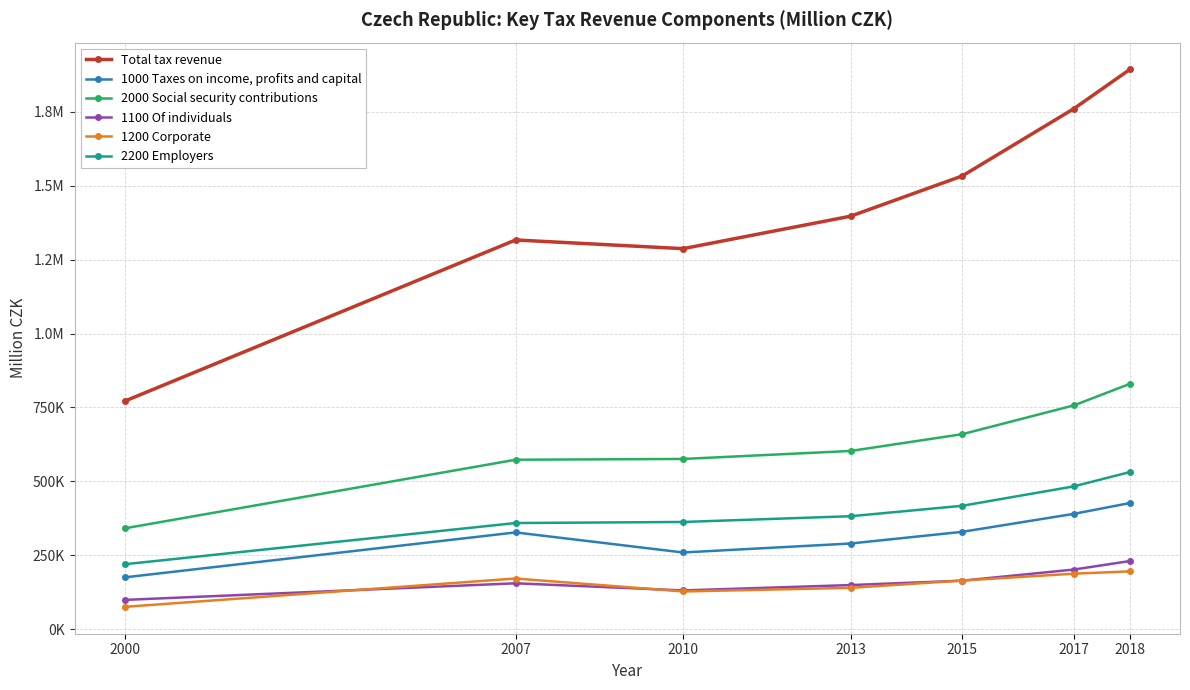

What is the smallest value displayed?

76178.0